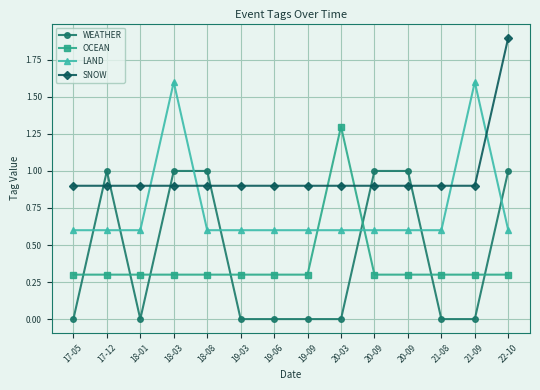

What is the difference between the maximum and second lowest values in the LAND series?

1.0